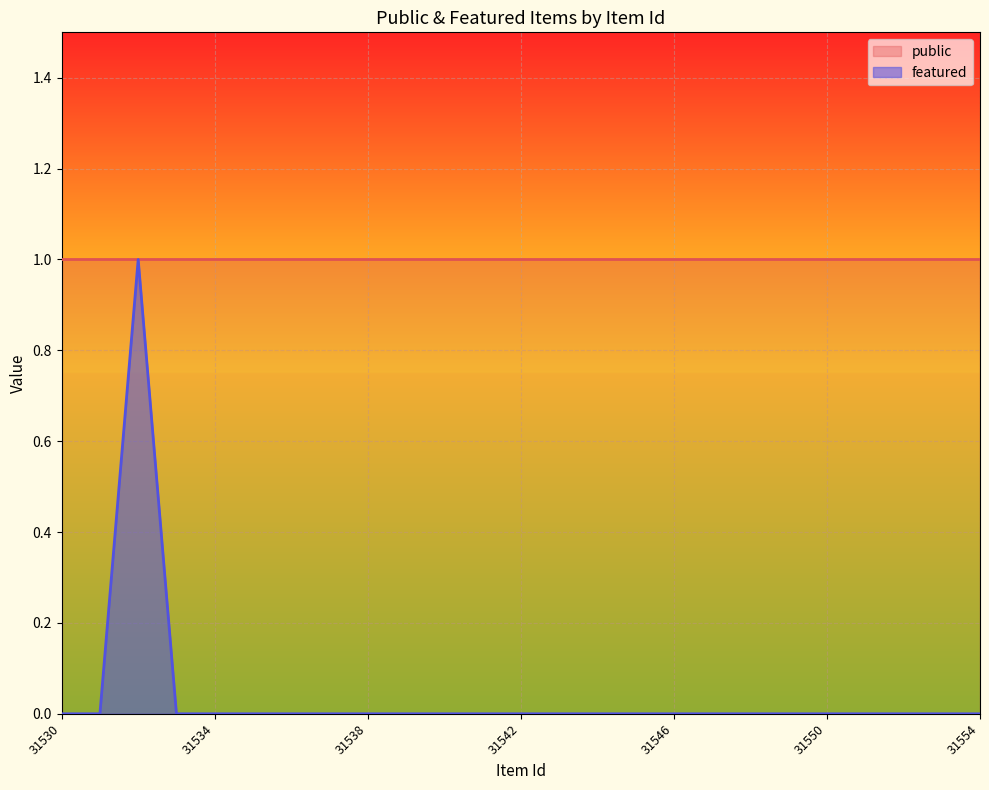

Which category has the lowest value across all series?

31530